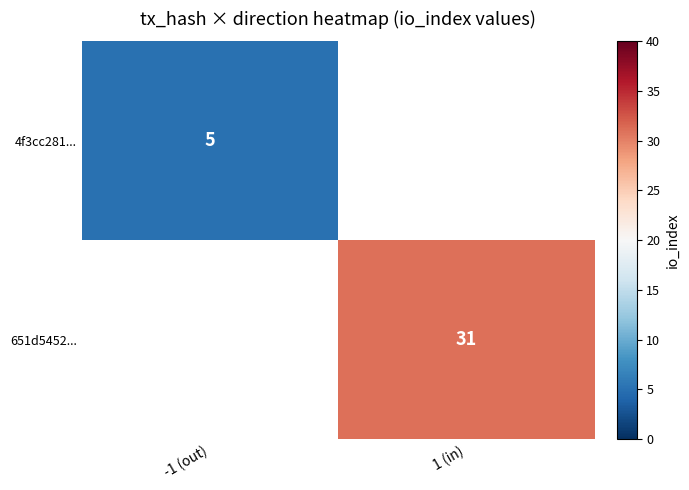

Is it true that 651d5452... equals 49.8 at 1 (in)?

False